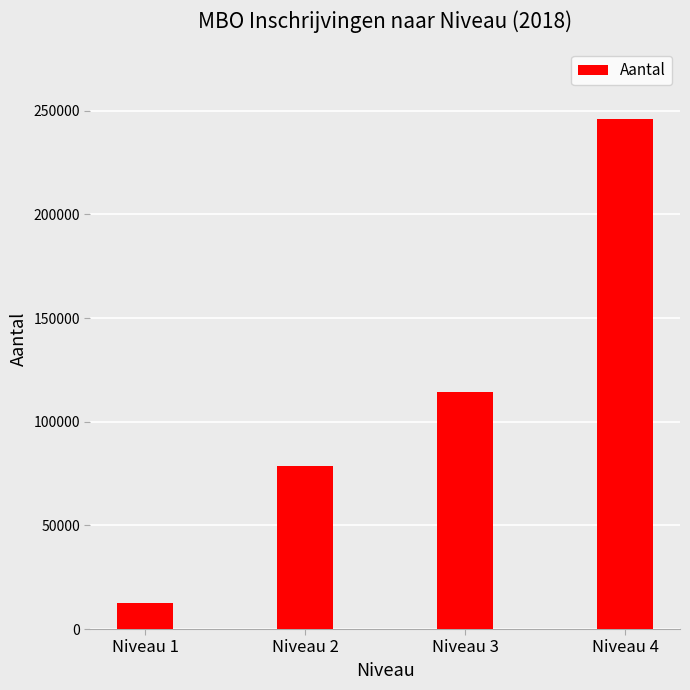

What is the value of the 3rd bar from the left?

114539